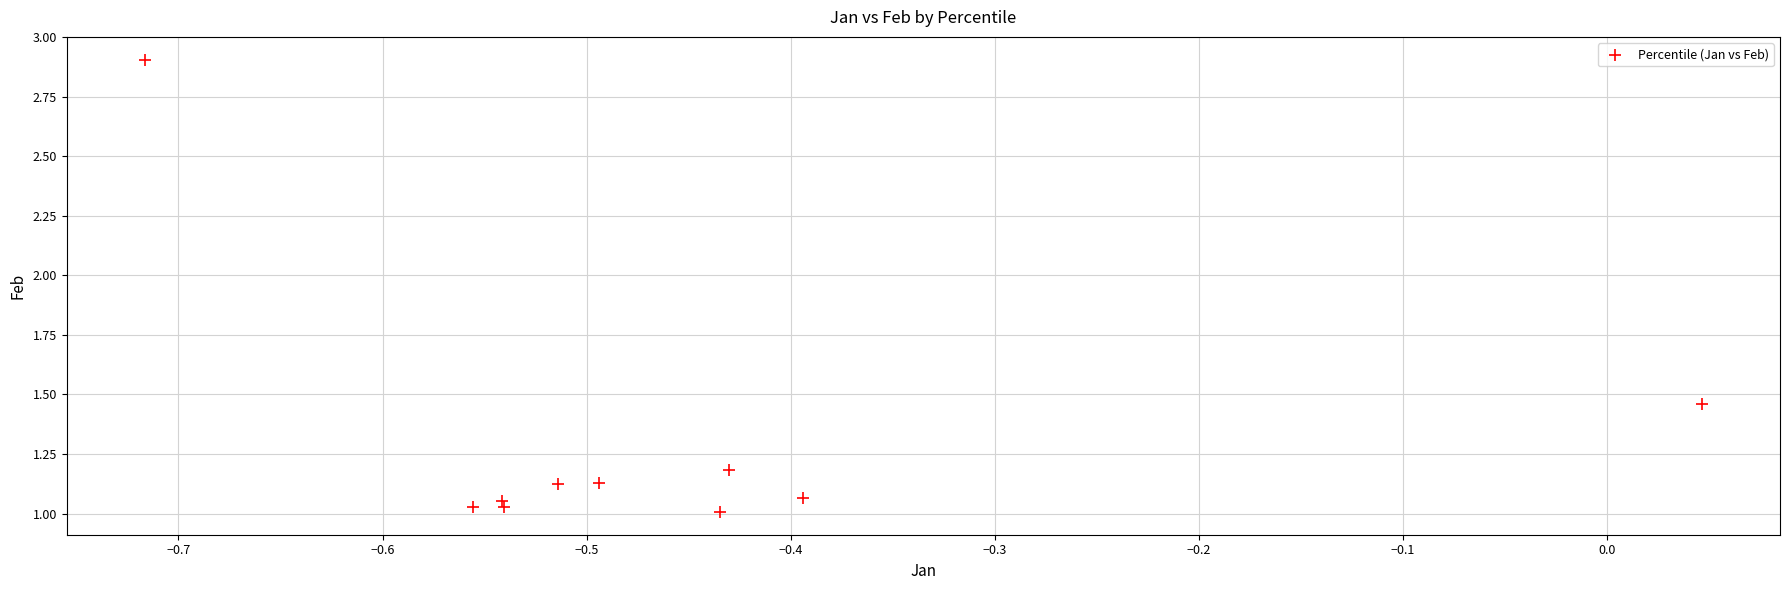

What is the average Y value?

1.3